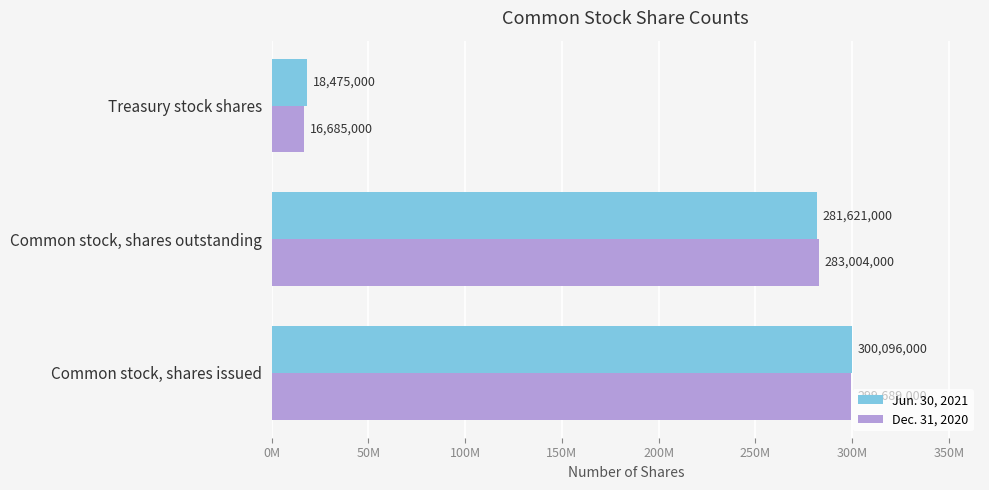

What is the average value of the Dec. 31, 2020 series?

199792667